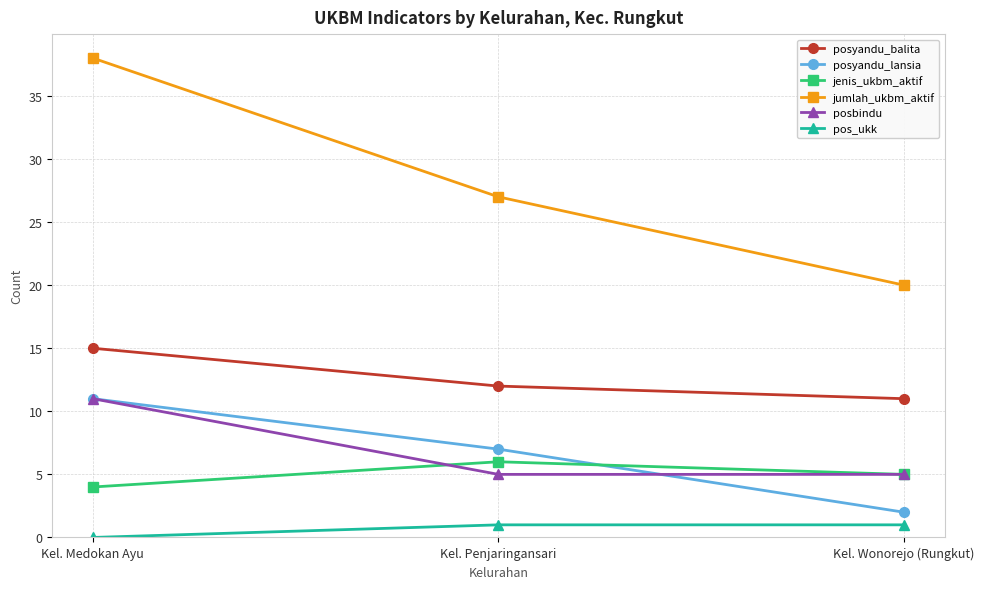

Reading left to right, what are all the values shown in this chart?

posyandu_balita: 15	12	11
posyandu_lansia: 11	7	2
jenis_ukbm_aktif: 4	6	5
jumlah_ukbm_aktif: 38	27	20
posbindu: 11	5	5
pos_ukk: 0	1	1